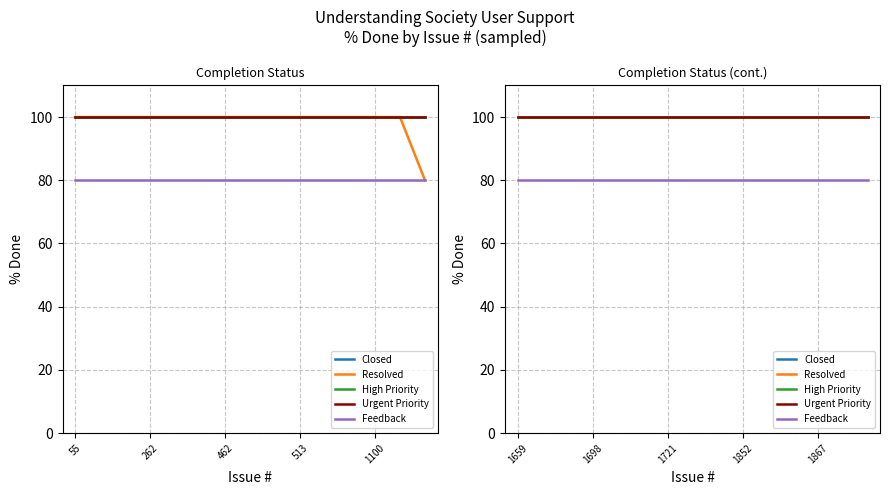

Between 7 and 12, which series saw the biggest shift?

Closed